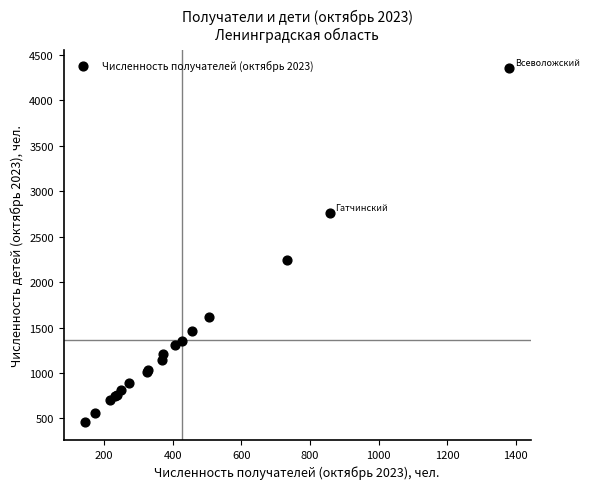

What Y value in the scatter plot is closest to 2409?

2242